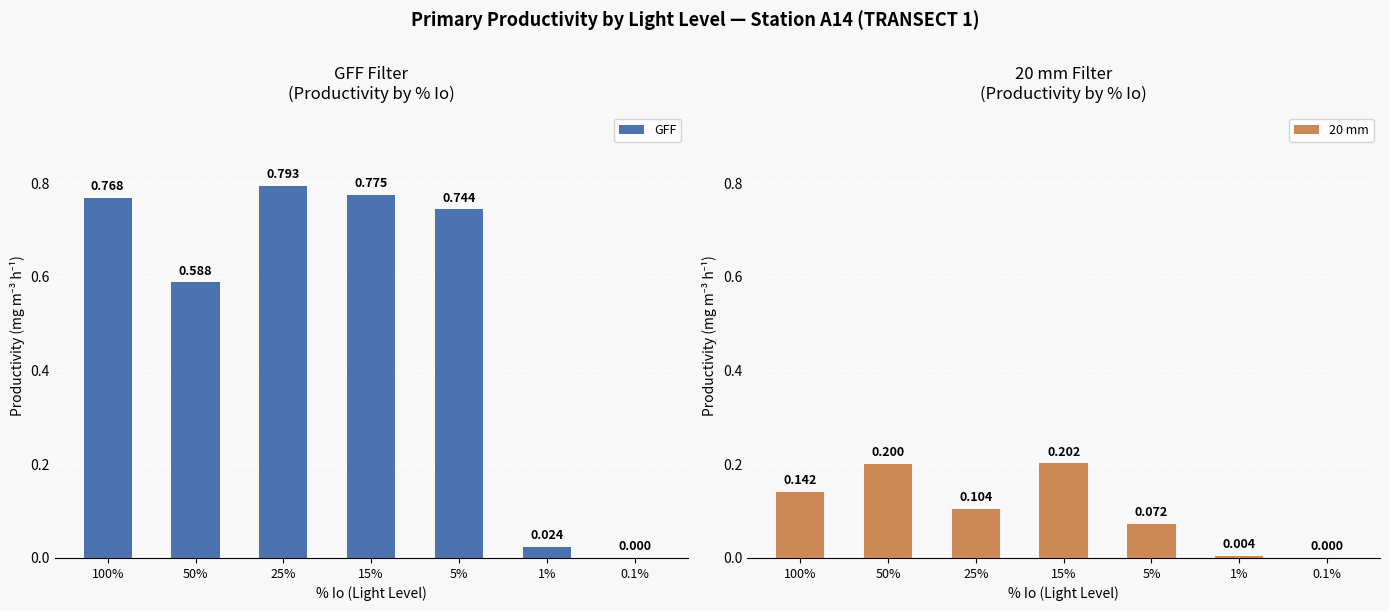

Rank the categories by 20 mm value from highest to lowest.

15%, 50%, 100%, 25%, 5%, 1%, 0.1%